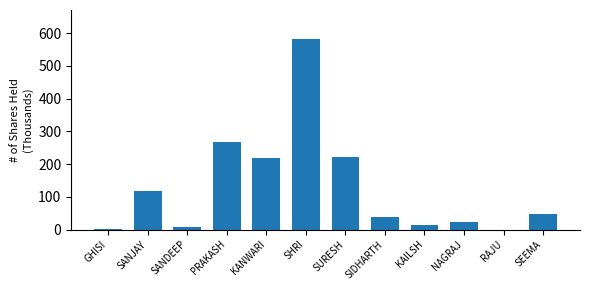

True or false: the data shows 106.0 at PRAKASH.

False